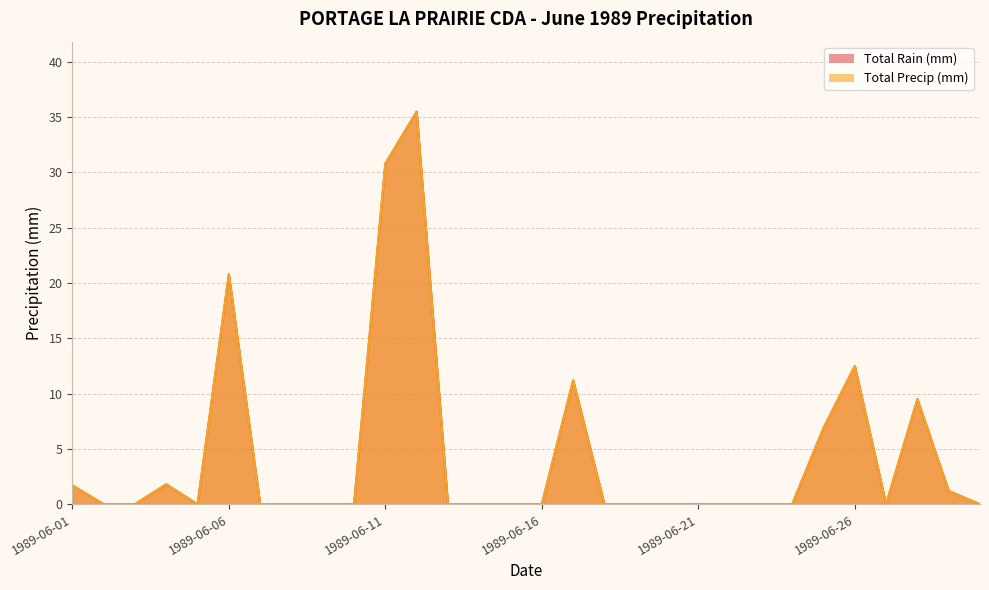

At which label does Total Rain (mm) reach its minimum?

1989-06-02